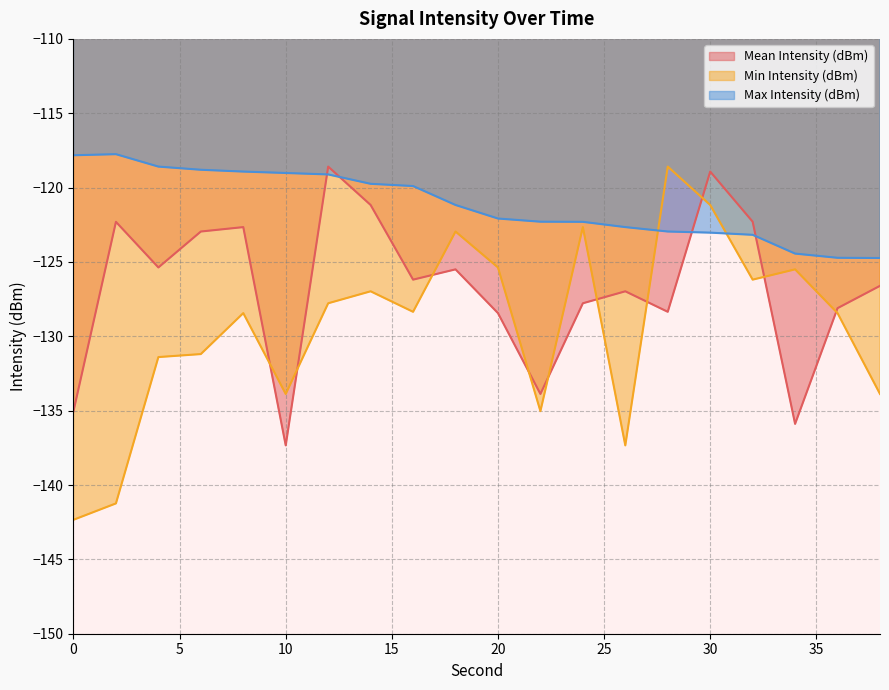

List the series in order of their peak value, lowest first.

Mean Intensity (dBm), Min Intensity (dBm), Max Intensity (dBm)